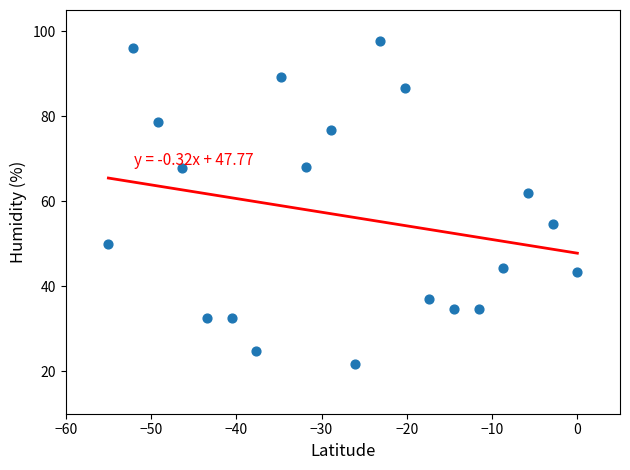

What is the range of Y values (max minus min)?

75.9